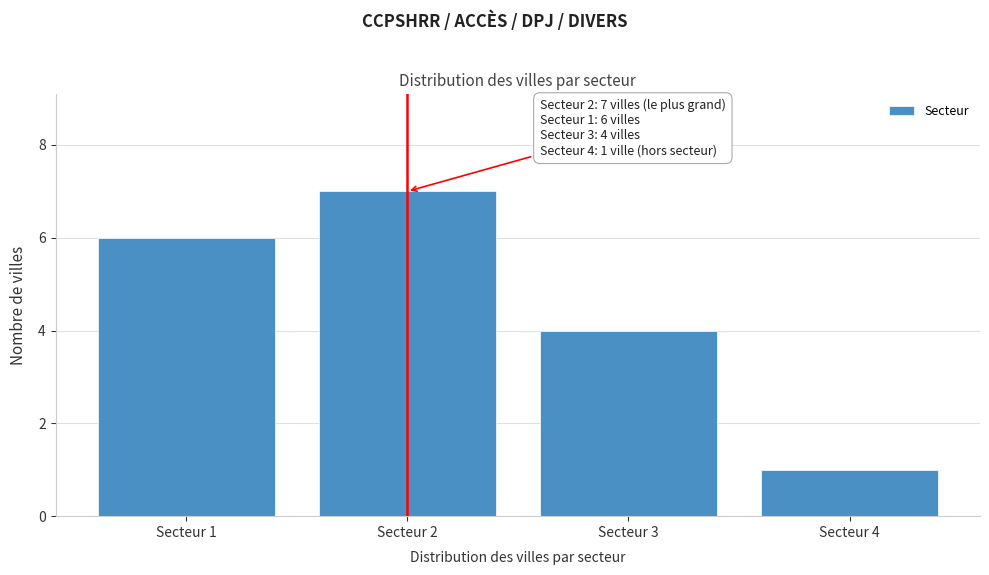

Reading left to right, extract all data points from this chart.

Secteur 1=6	Secteur 2=7	Secteur 3=4	Secteur 4=1